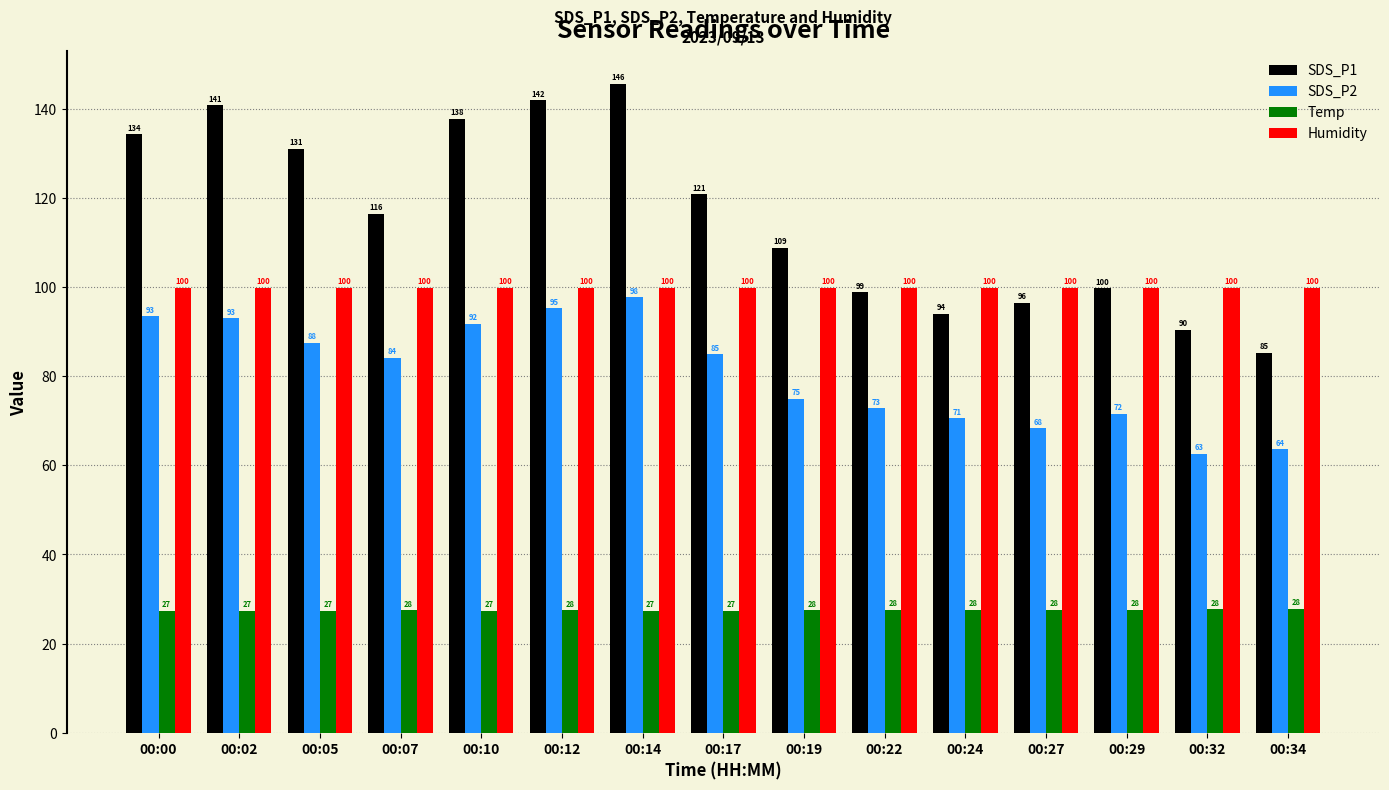

What is the sum of all SDS_P1 values?

1742.2